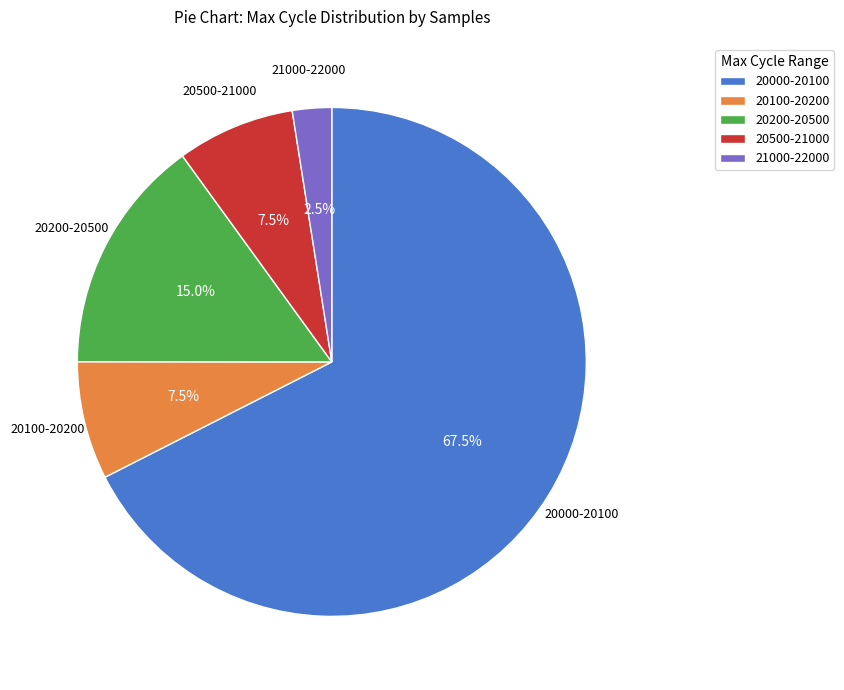

Which category has the biggest portion of the pie?

20000-20100